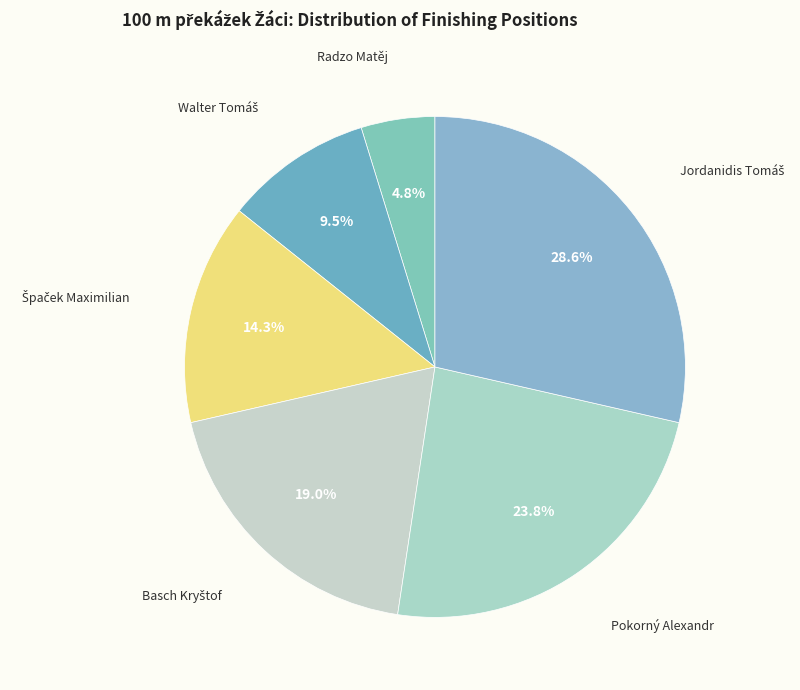

Which slice is the smallest?

Radzo Matěj